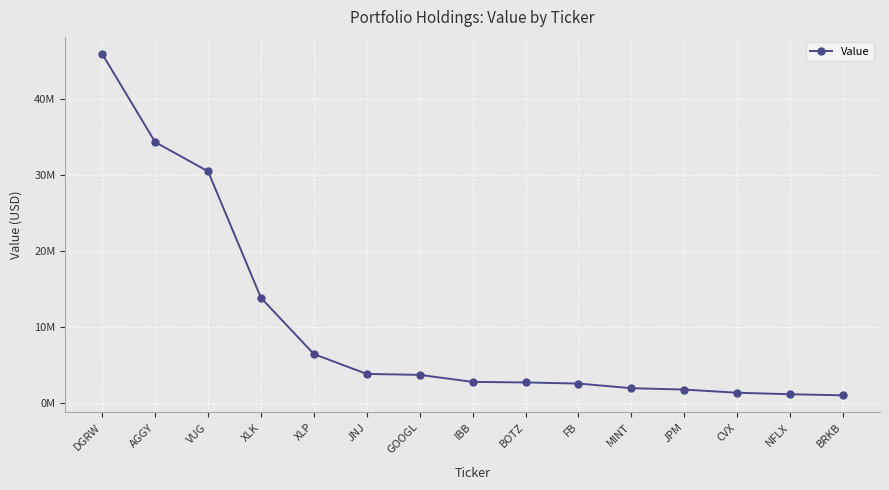

Reading left to right, what are all the values shown in this chart?

DGRW=45883000	AGGY=34299000	VUG=30452000	XLK=13831000	XLP=6441000	JNJ=3833000	GOOGL=3709000	IBB=2786000	BOTZ=2715000	FB=2568000	MINT=1960000	JPM=1777000	CVX=1362000	NFLX=1164000	BRKB=1020000